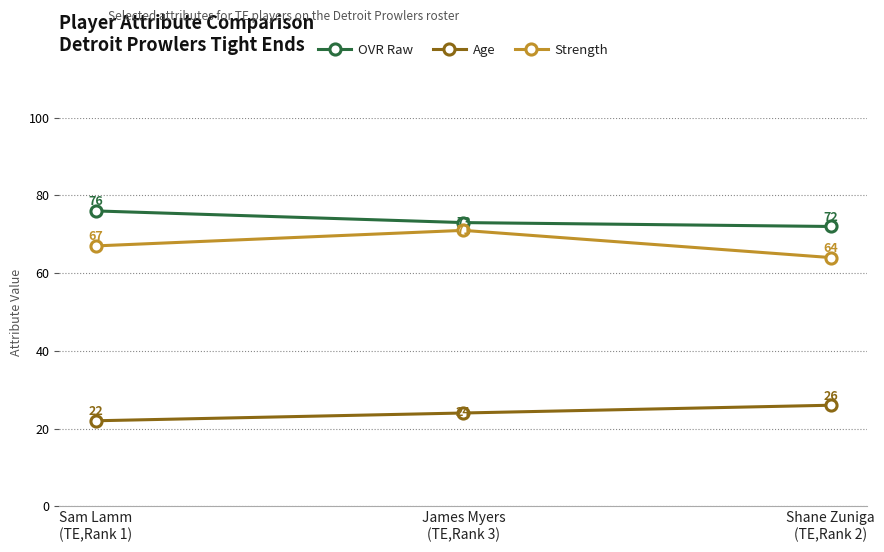

How many OVR Raw values are between 72 and 76?

3